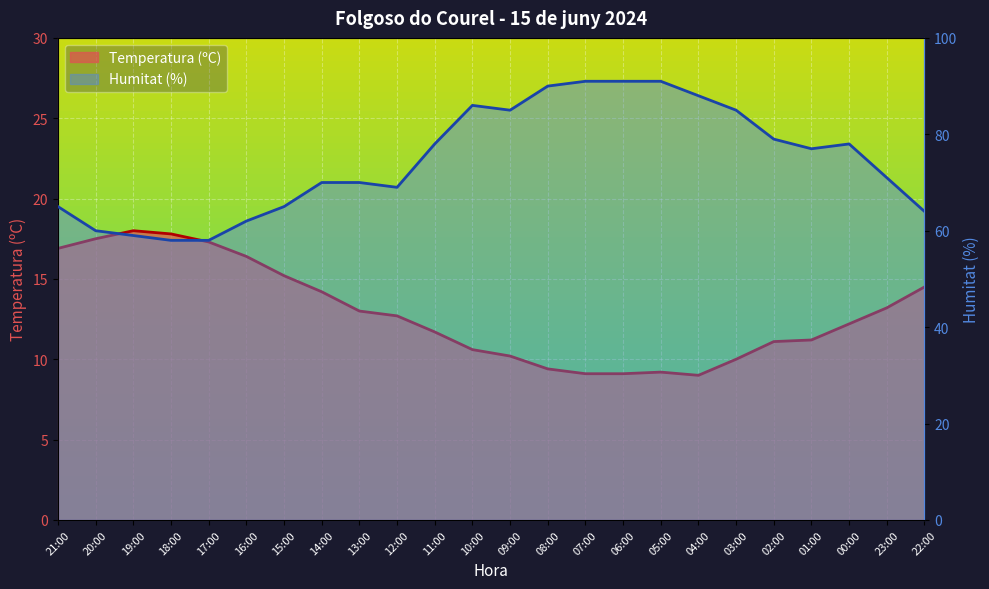

What is the approximate value of Humitat (%) at 07:00?

91.0